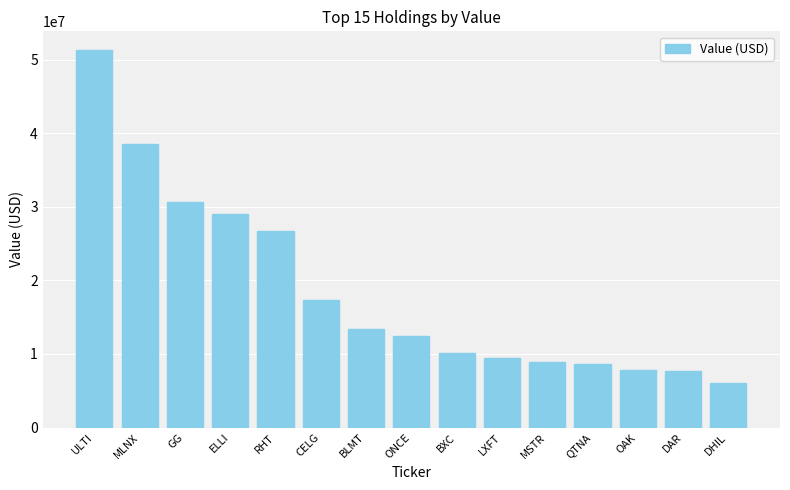

What is the minimum value shown in the chart?

6004000